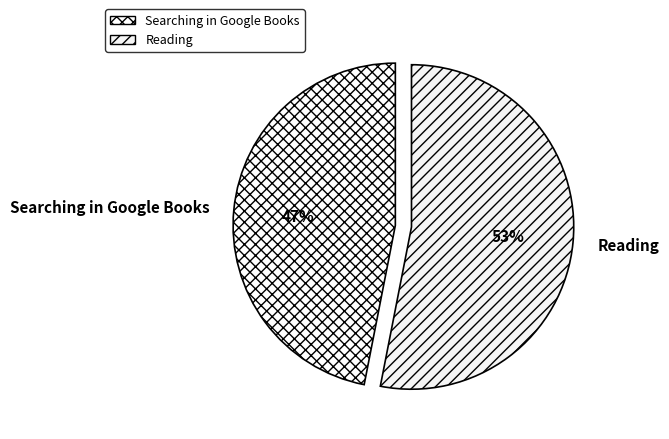

How many slices are in this pie chart?

2